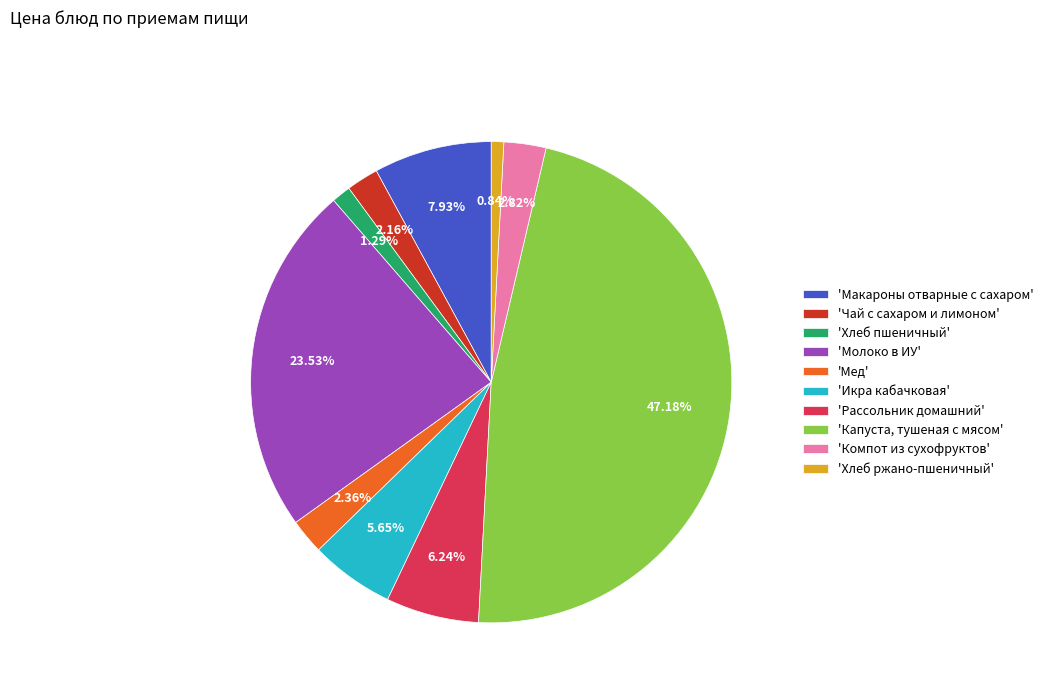

Which slice is the largest?

'Капуста, тушеная с мясом'